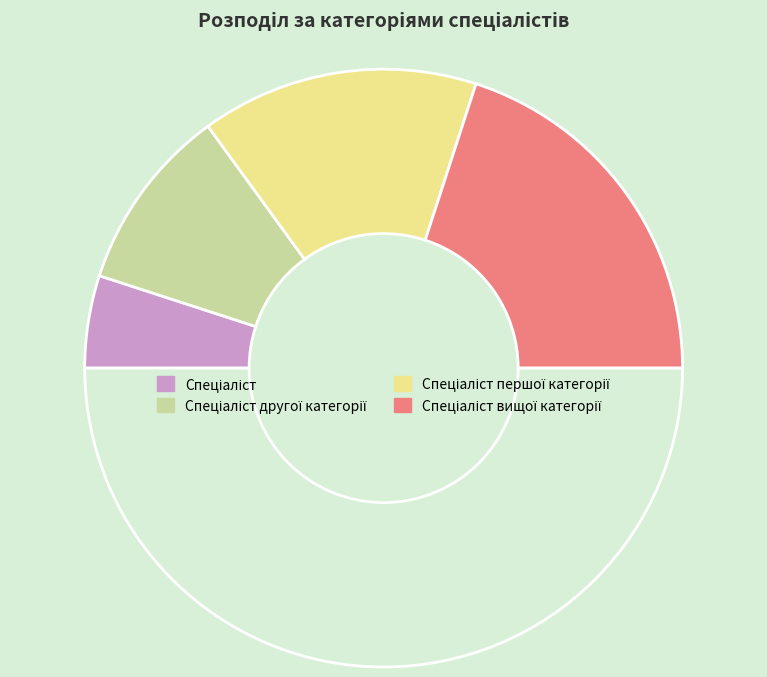

How many segments does this pie chart have?

5